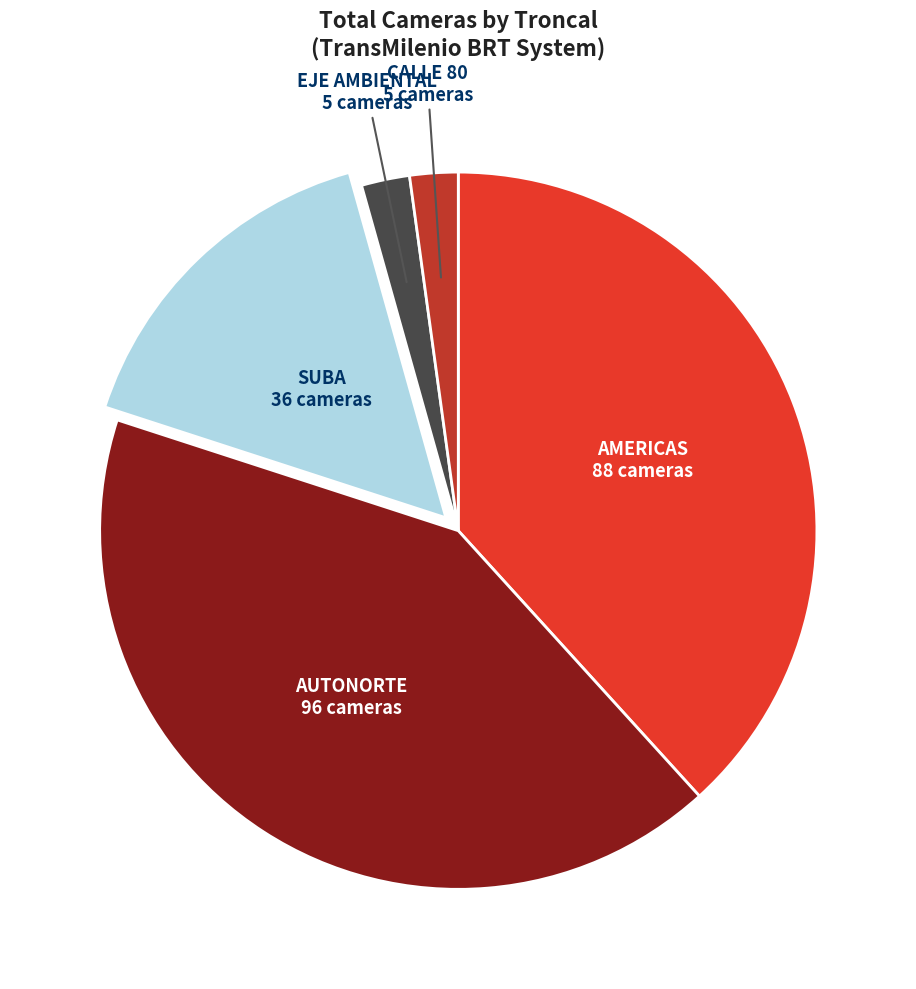

Does any single category account for the majority?

No